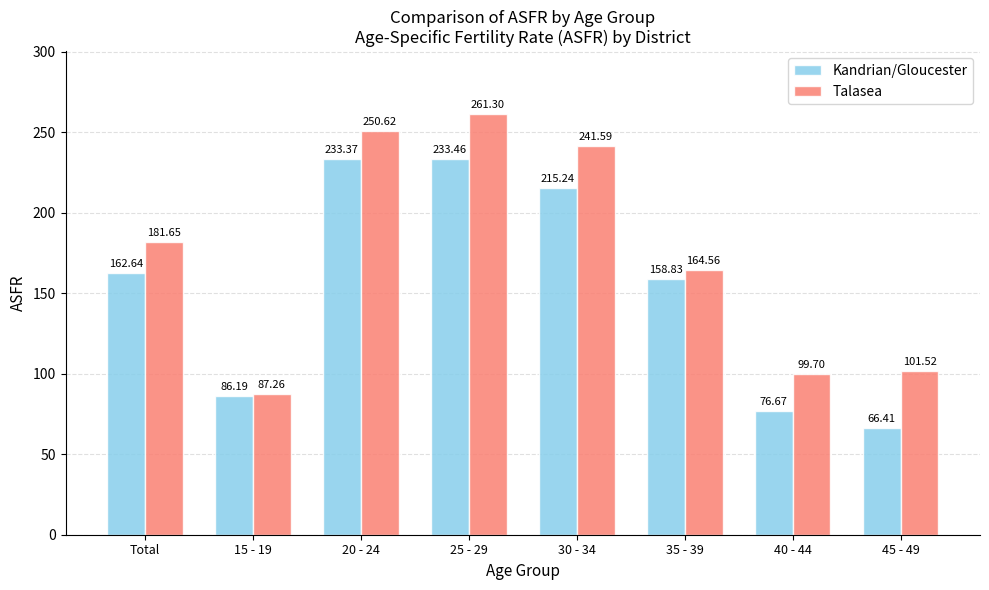

Which series has the largest total across all categories?

Talasea